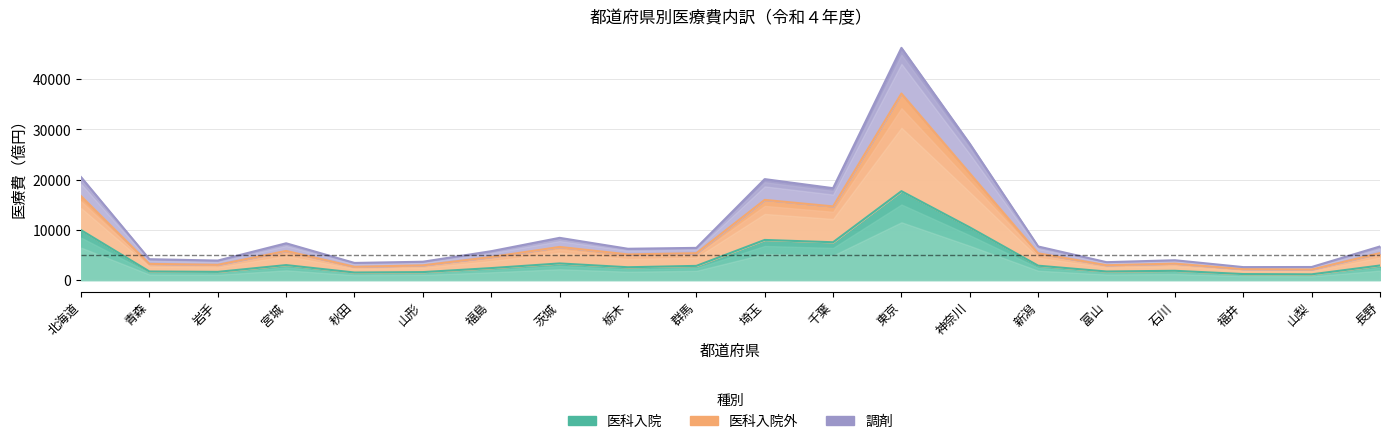

What position from the right is 福井?

3